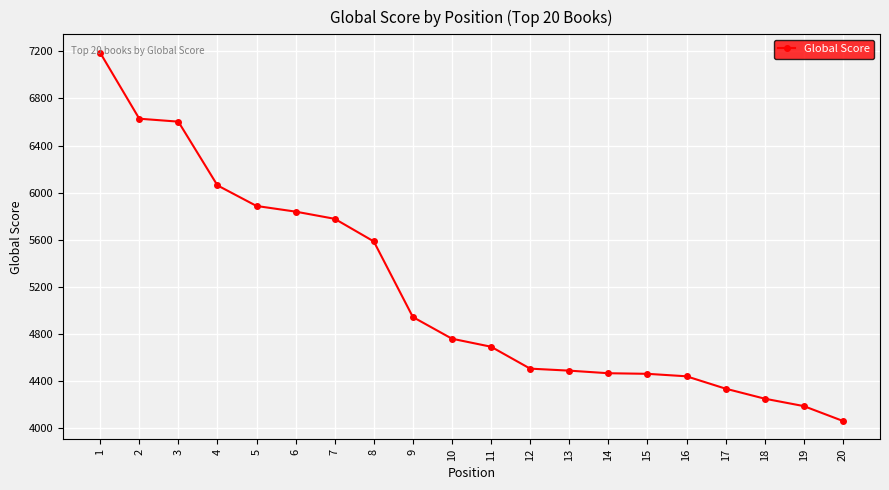

What is the greatest value displayed?

7188